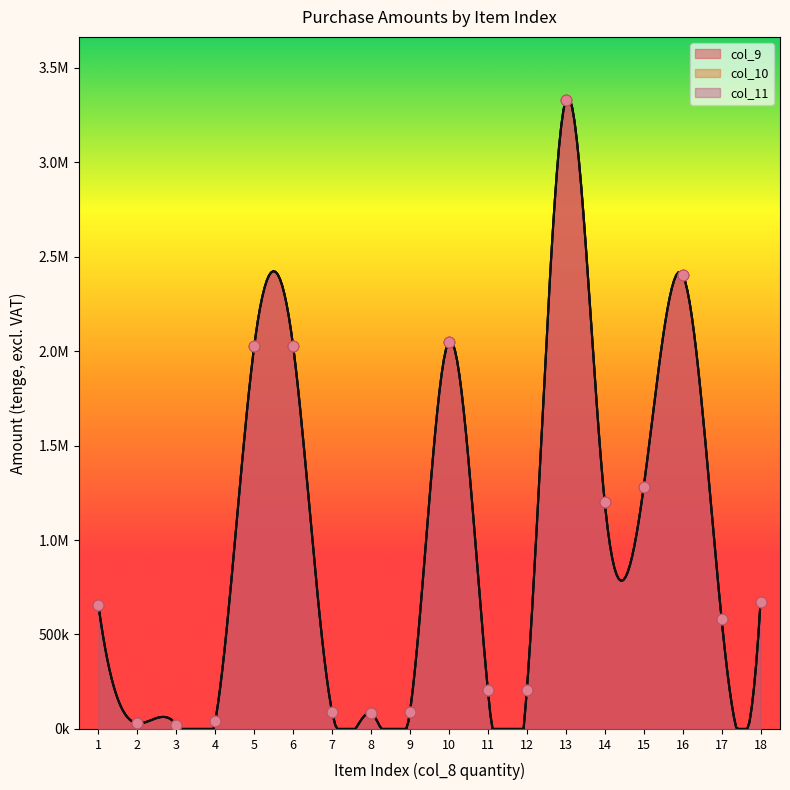

Which series contains the highest Y value?

col_9